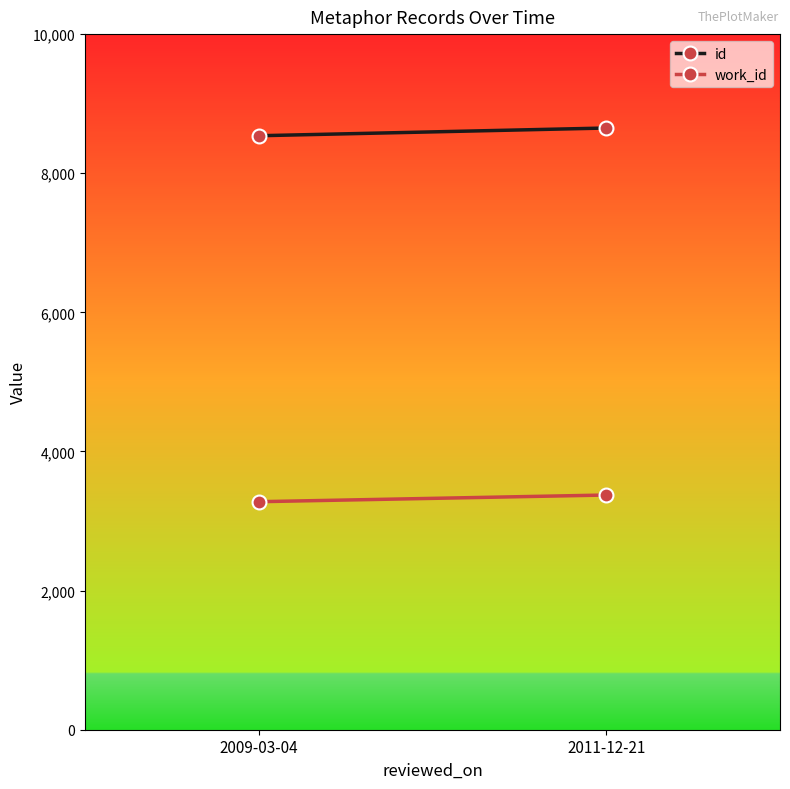

What position from the left is 2011-12-21?

2